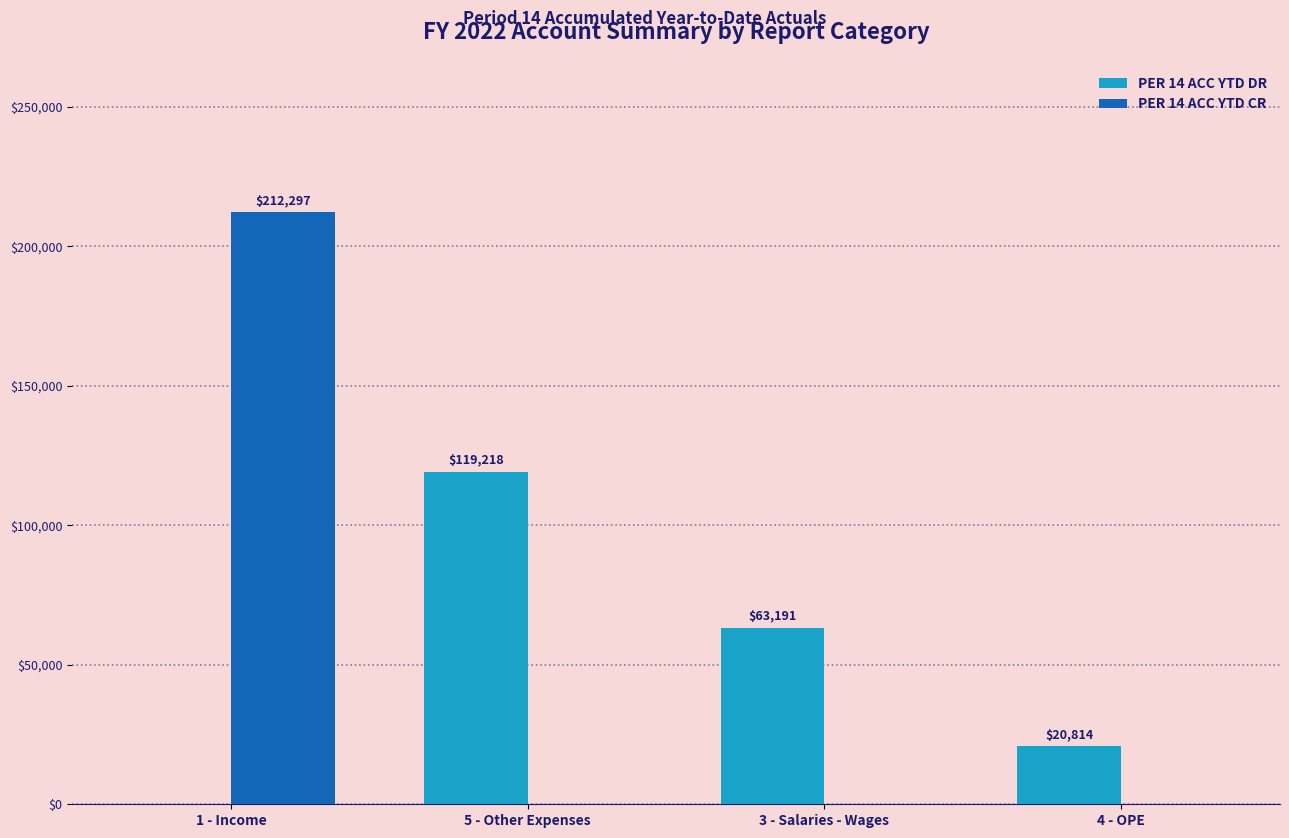

At which category is the sum across all series the highest?

1 - Income